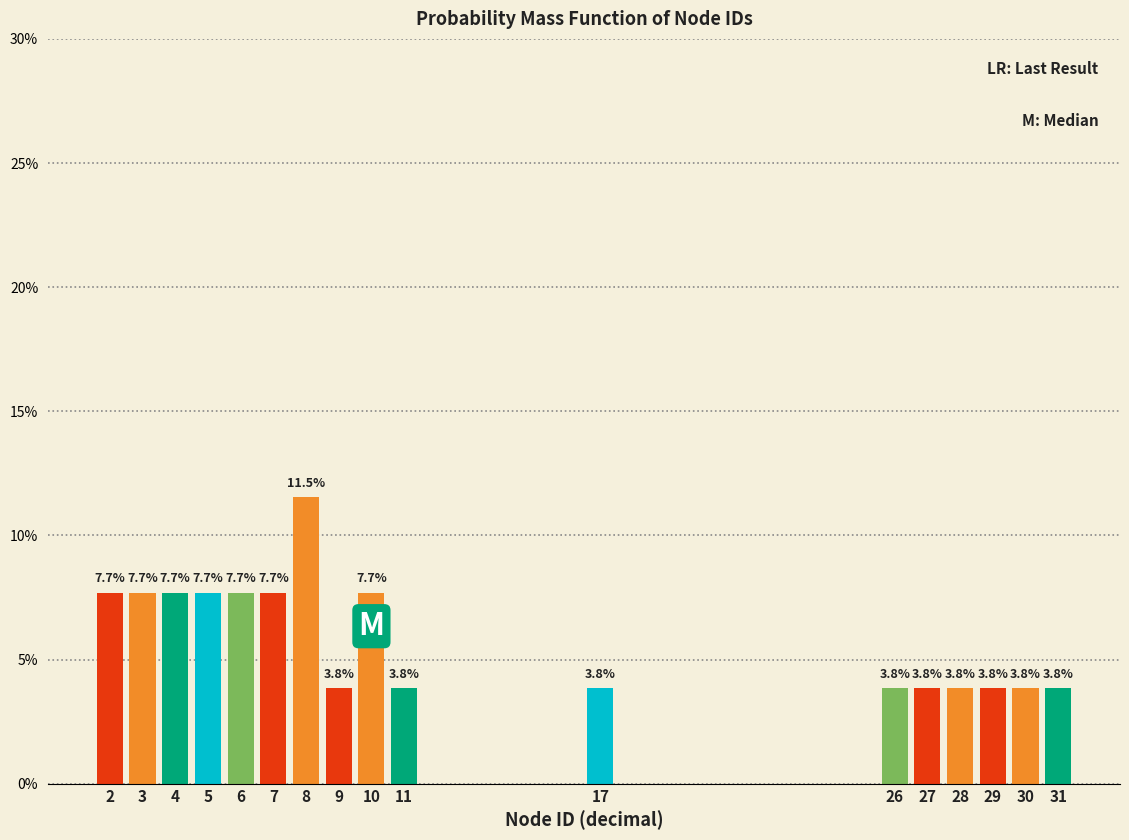

Reading right to left, what are all the values shown in this chart?

31=3.8	30=3.8	29=3.8	28=3.8	27=3.8	26=3.8	17=3.8	11=3.8	10=7.7	9=3.8	8=11.5	7=7.7	6=7.7	5=7.7	4=7.7	3=7.7	2=7.7